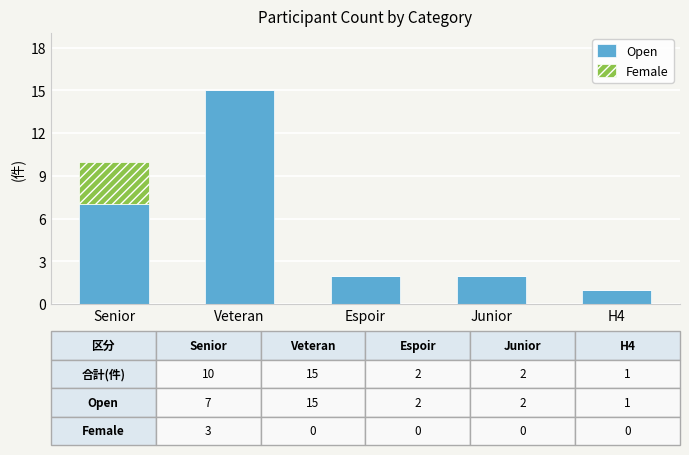

The value of Open at Veteran is 15. True or false?

True